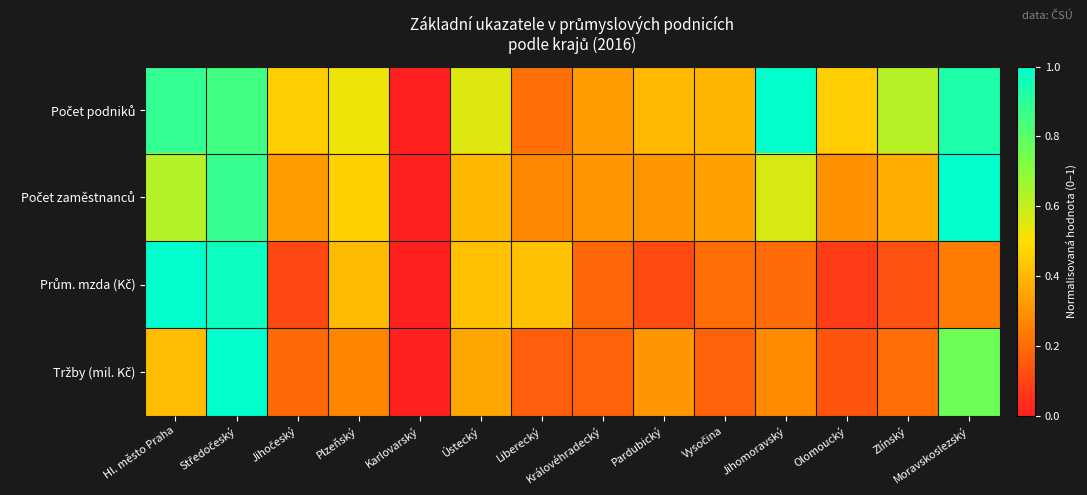

Between Liberecký and Pardubický, which series saw the biggest shift?

Prům. mzda (Kč)